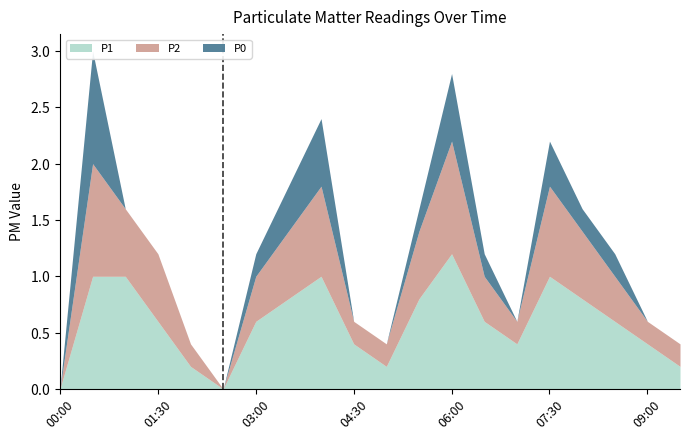

Between 04:00 and 09:30, which is larger?

04:00